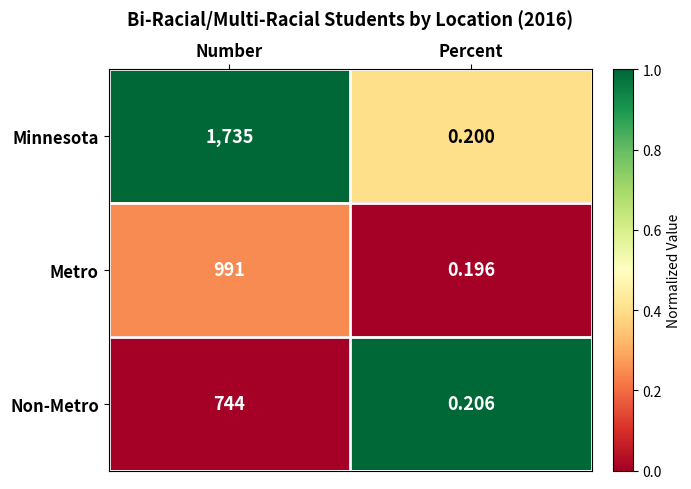

List the series in order of their overall mean, lowest first.

Non-Metro, Metro, Minnesota